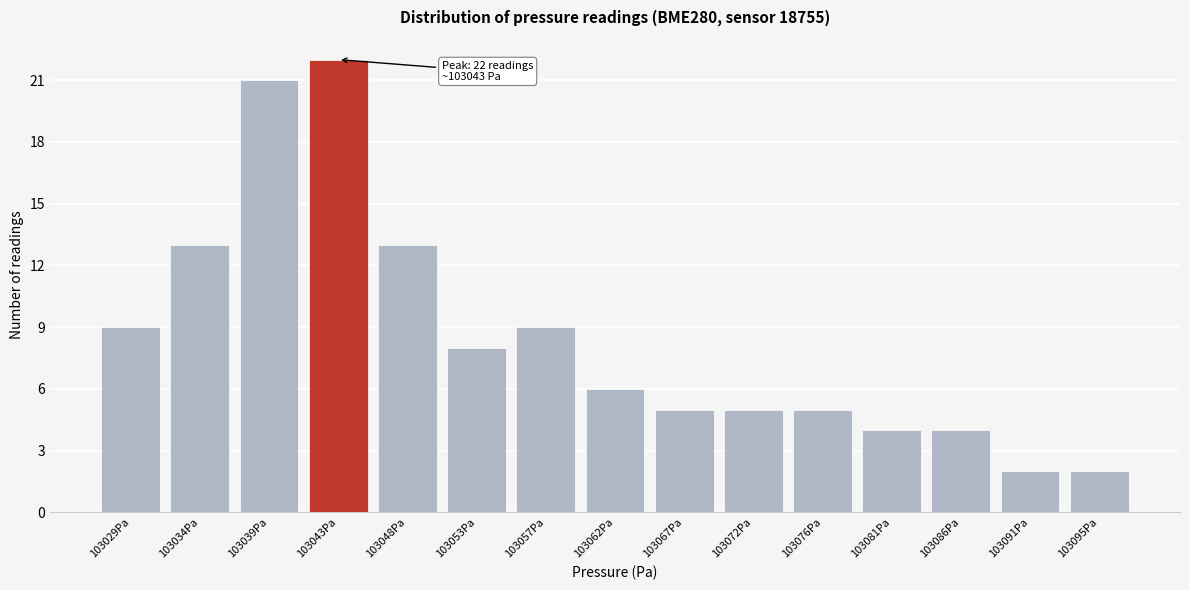

Reading left to right, transcribe all the data shown in this chart.

103029Pa=9	103034Pa=13	103039Pa=21	103043Pa=22	103048Pa=13	103053Pa=8	103057Pa=9	103062Pa=6	103067Pa=5	103072Pa=5	103076Pa=5	103081Pa=4	103086Pa=4	103091Pa=2	103095Pa=2